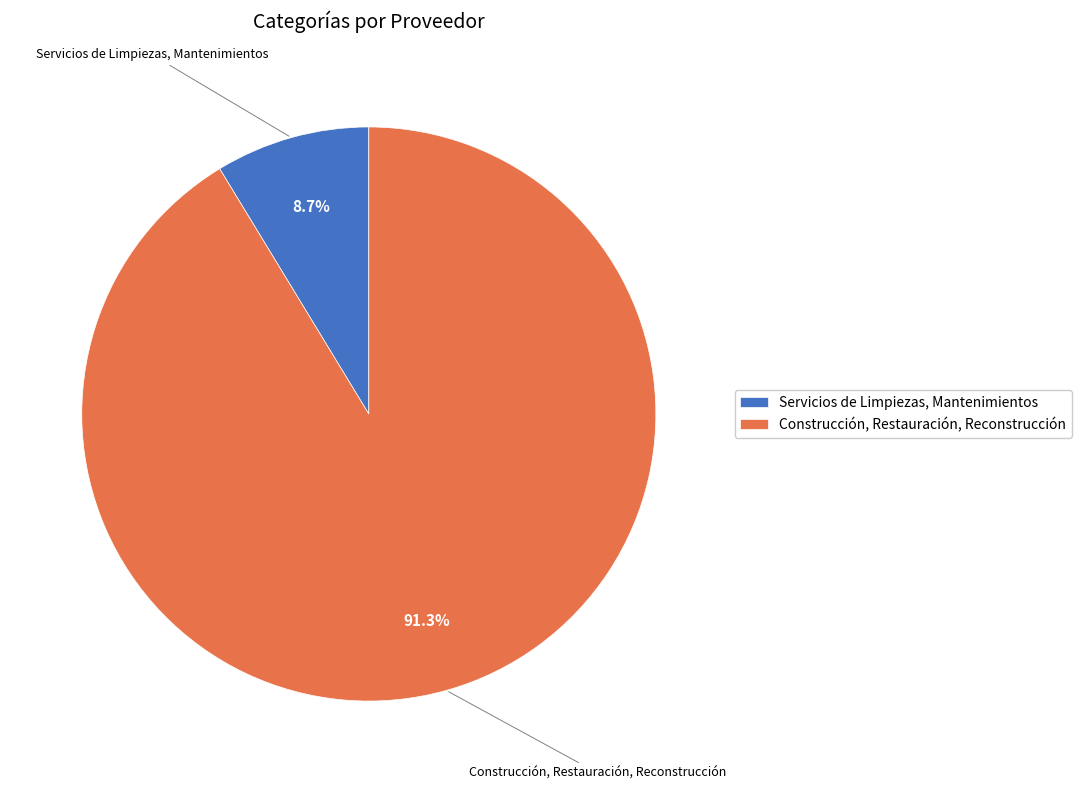

True or false: Construcción, Restauración, Reconstrucción accounts for 91% of the total.

True